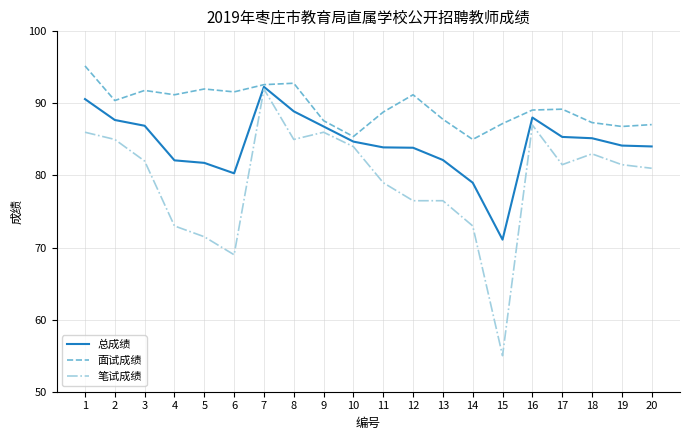

What is the spread (max minus min) of values at 19?

5.3